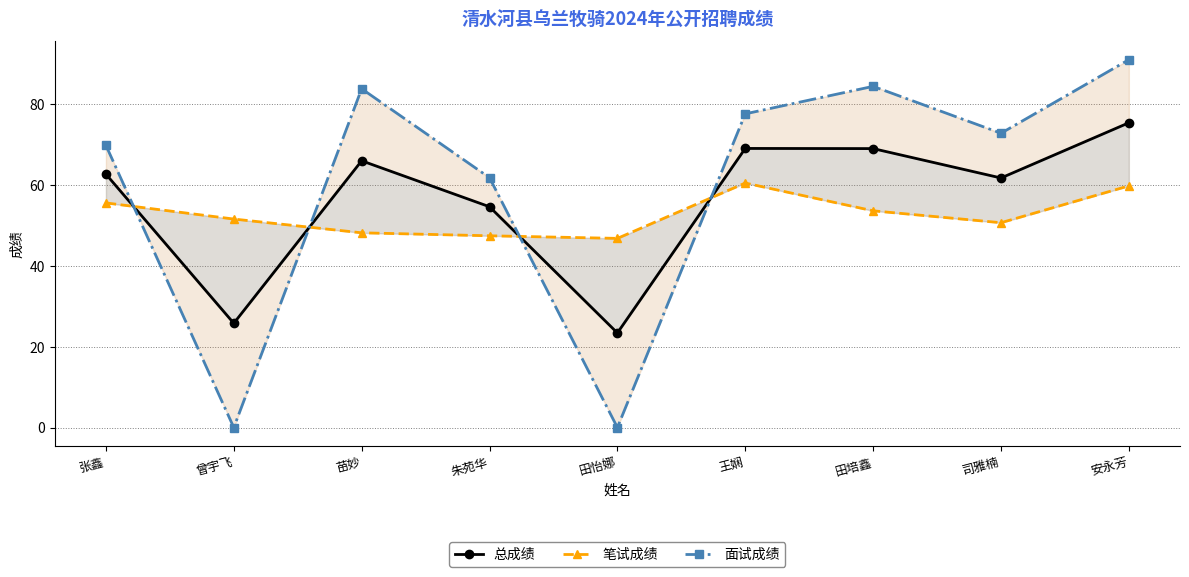

At which category does 笔试成绩 reach its first local valley?

田怡娜